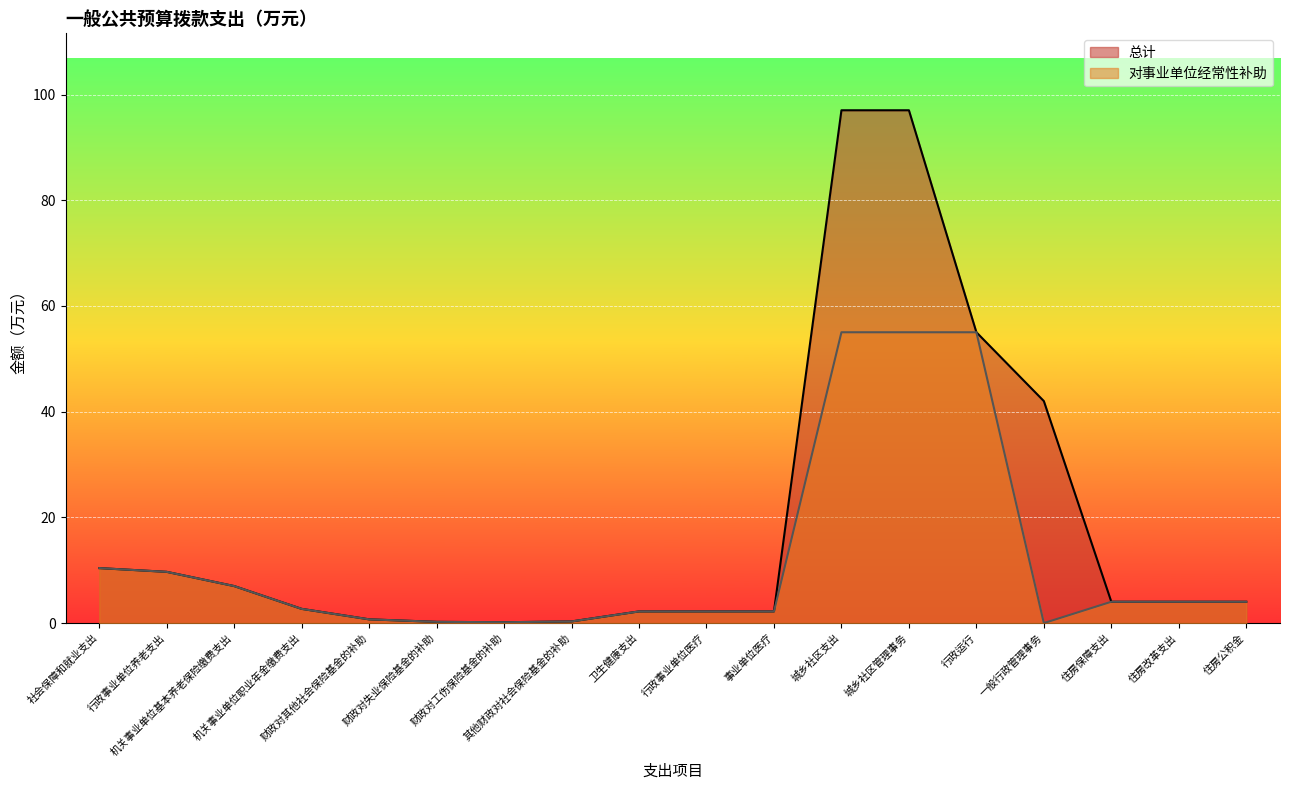

At which category is the sum across all series the highest?

城乡社区支出